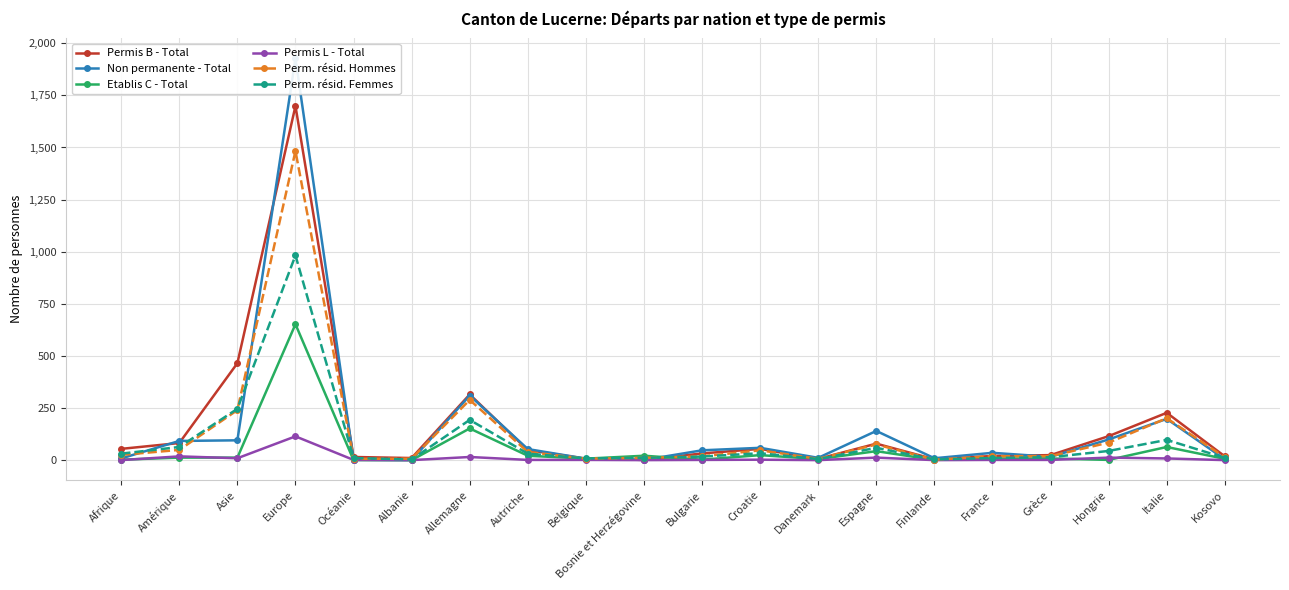

True or false: Permis B - Total and Permis L - Total cross at least once.

False